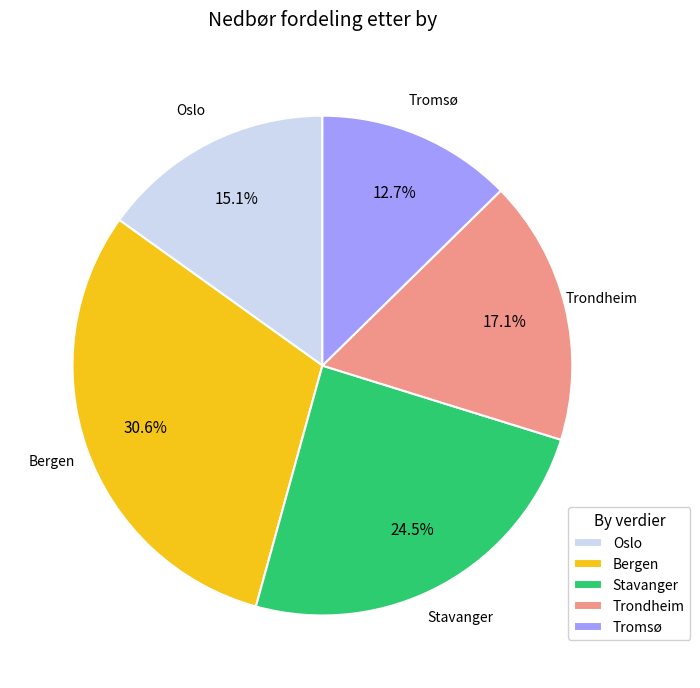

Count the number of slices in the pie.

5